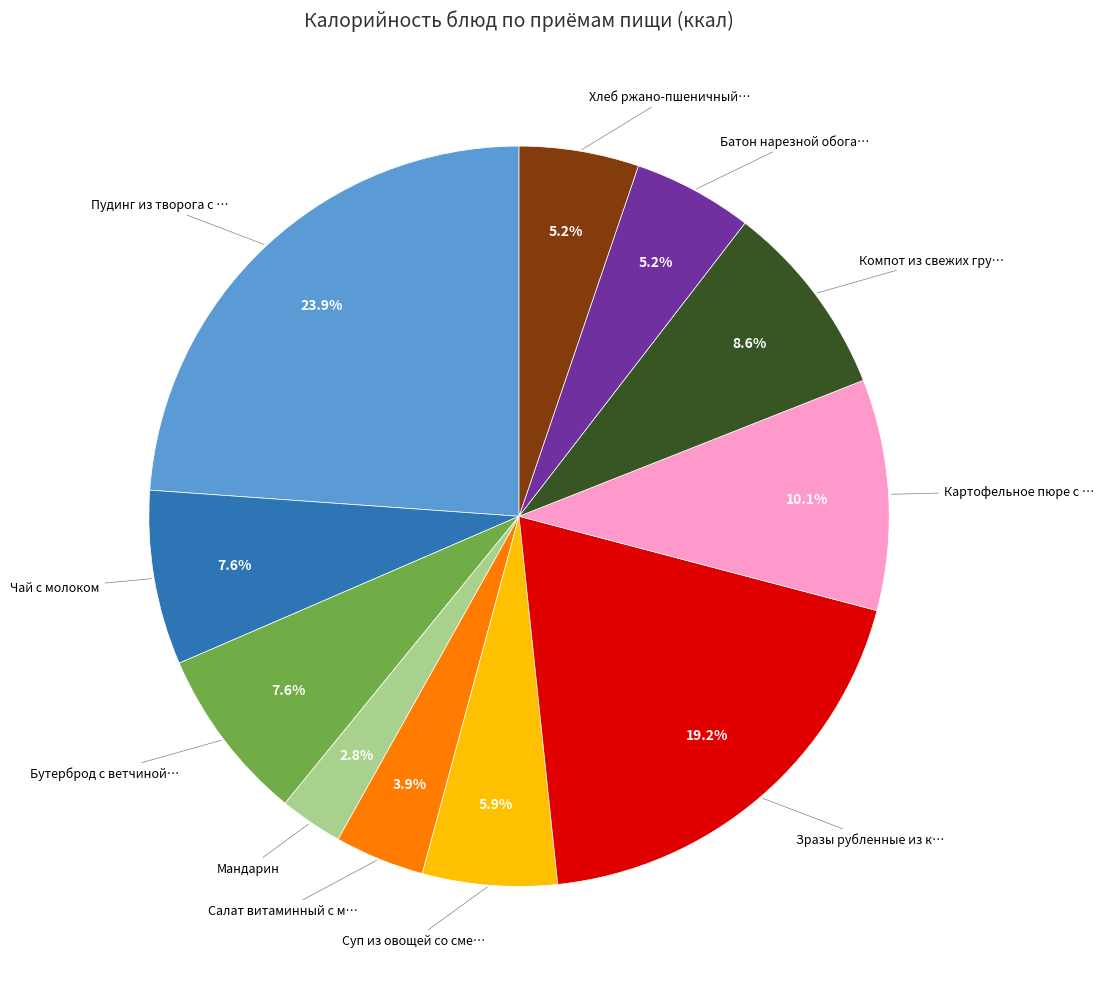

Is there a majority slice in this chart?

No